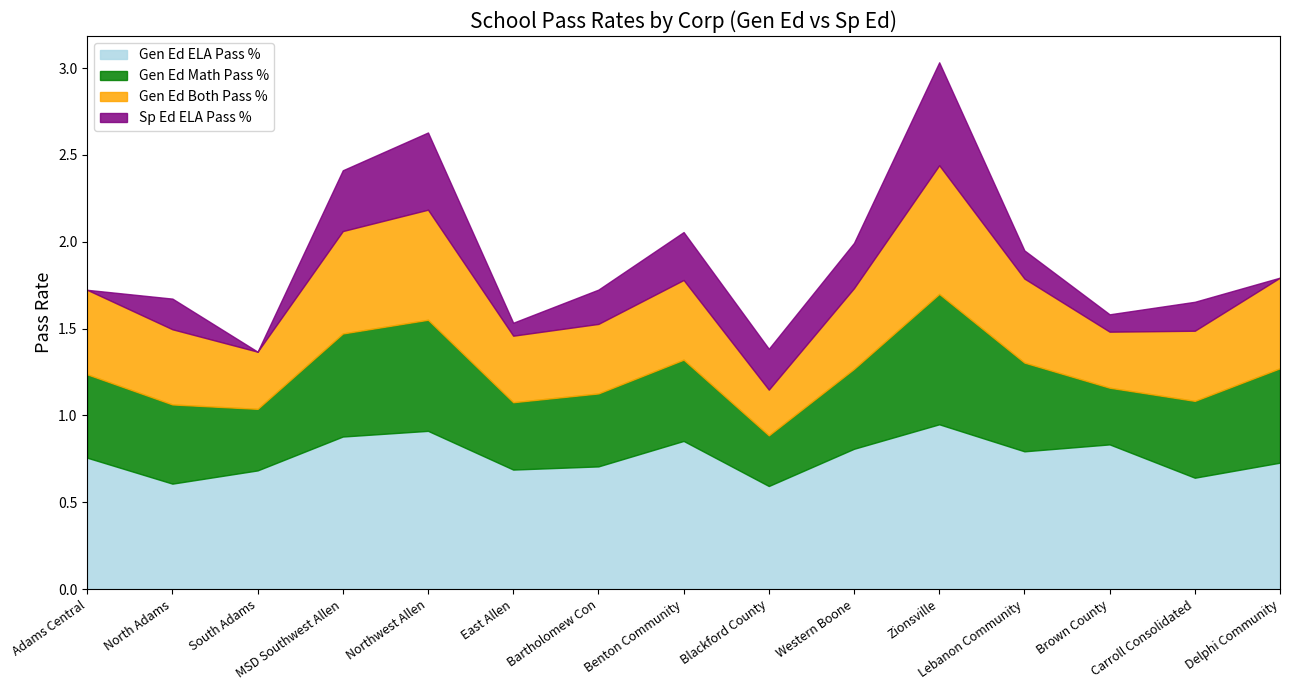

How many lines are shown in the chart?

4